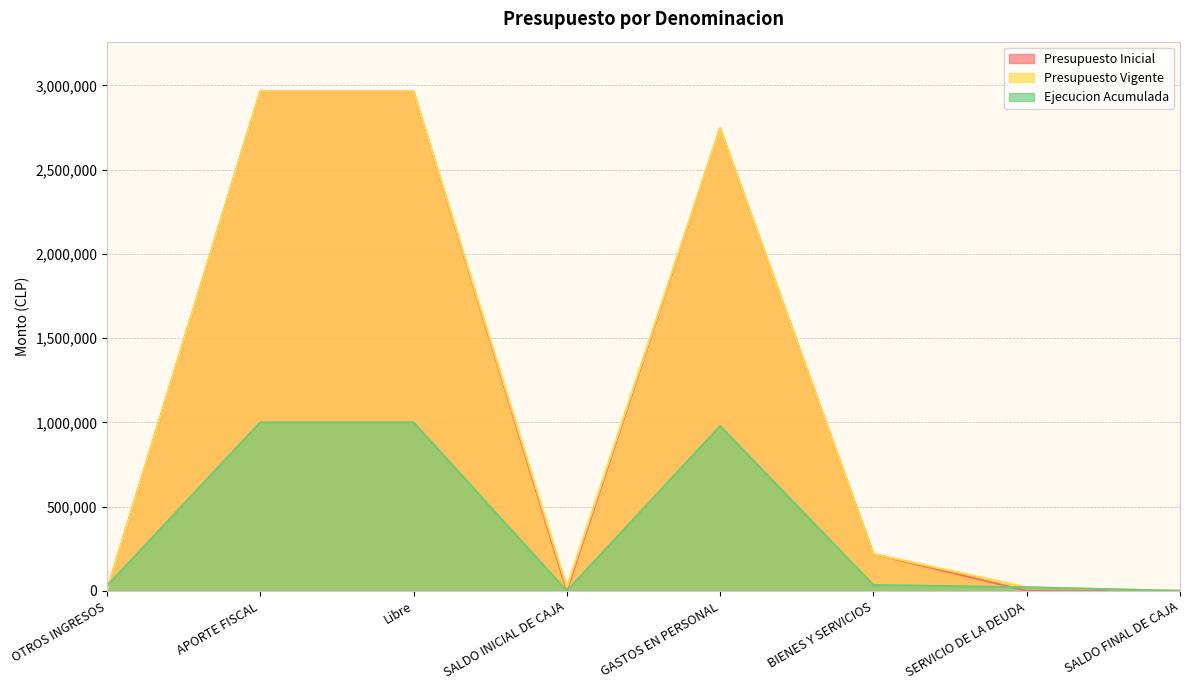

Between which two adjacent categories do Presupuesto Inicial and Ejecucion Acumulada first intersect?

OTROS INGRESOS and APORTE FISCAL